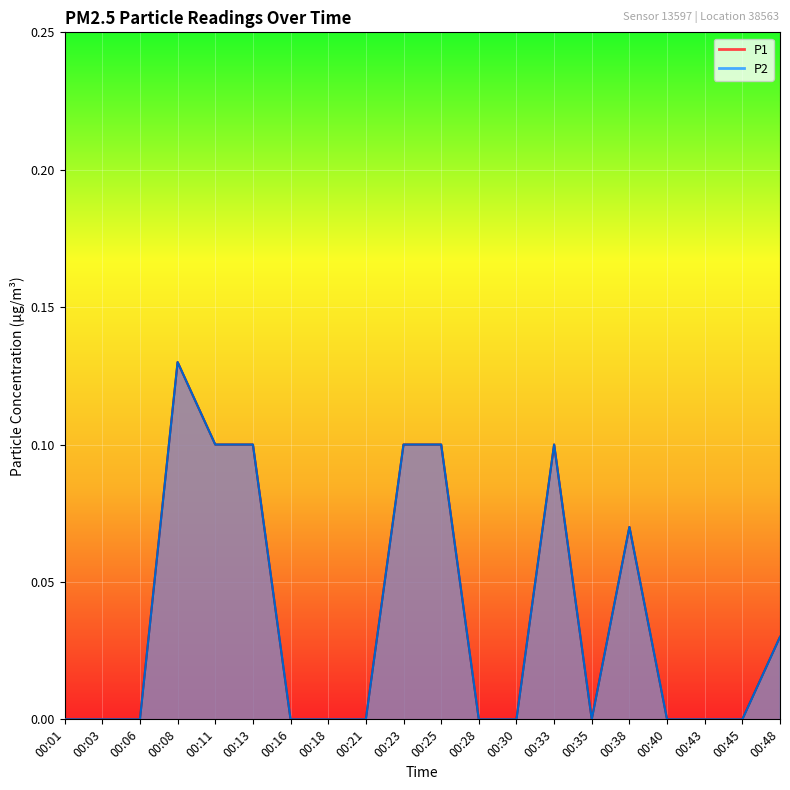

At which category is the sum across all series the highest?

00:08